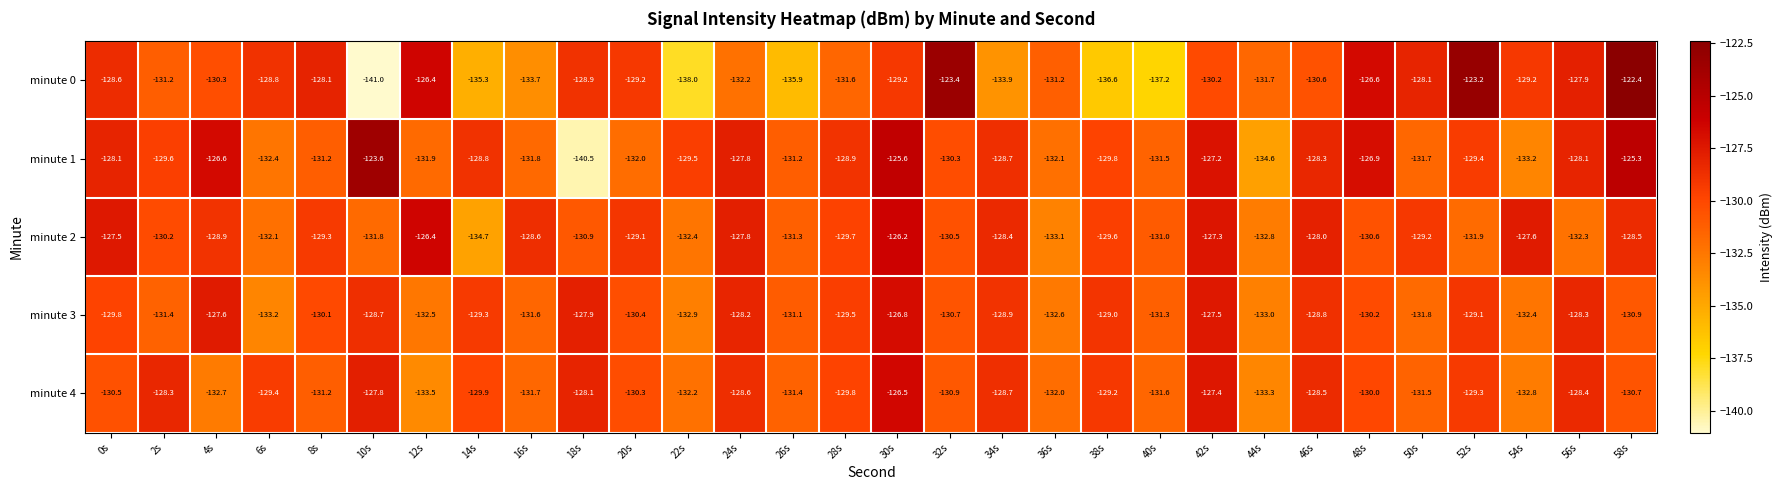

List the series in order of their peak value, highest first.

minute 0, minute 1, minute 2, minute 4, minute 3